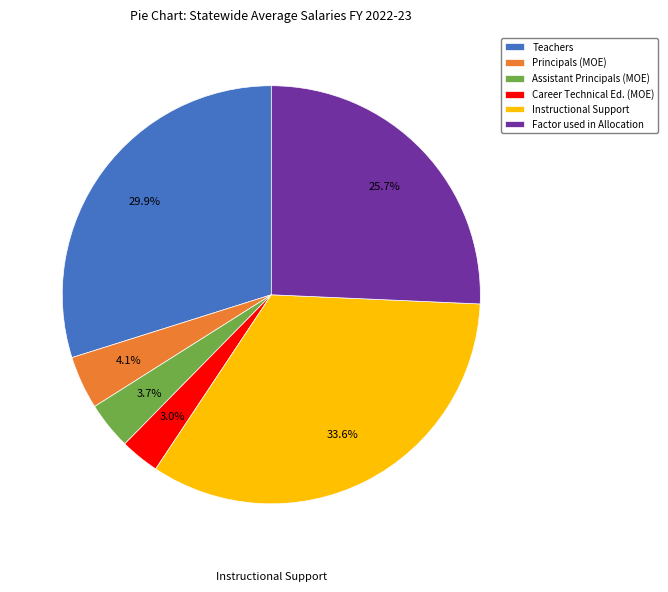

To the nearest percent, what percentage of the pie is Teachers?

30%